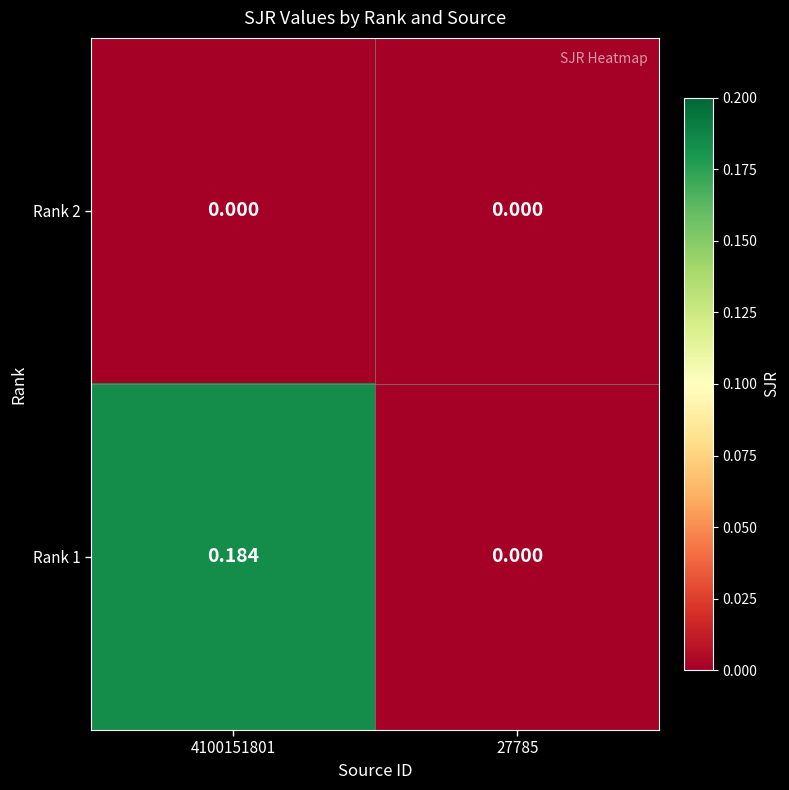

Which series has the largest range (max minus min)?

Rank 1